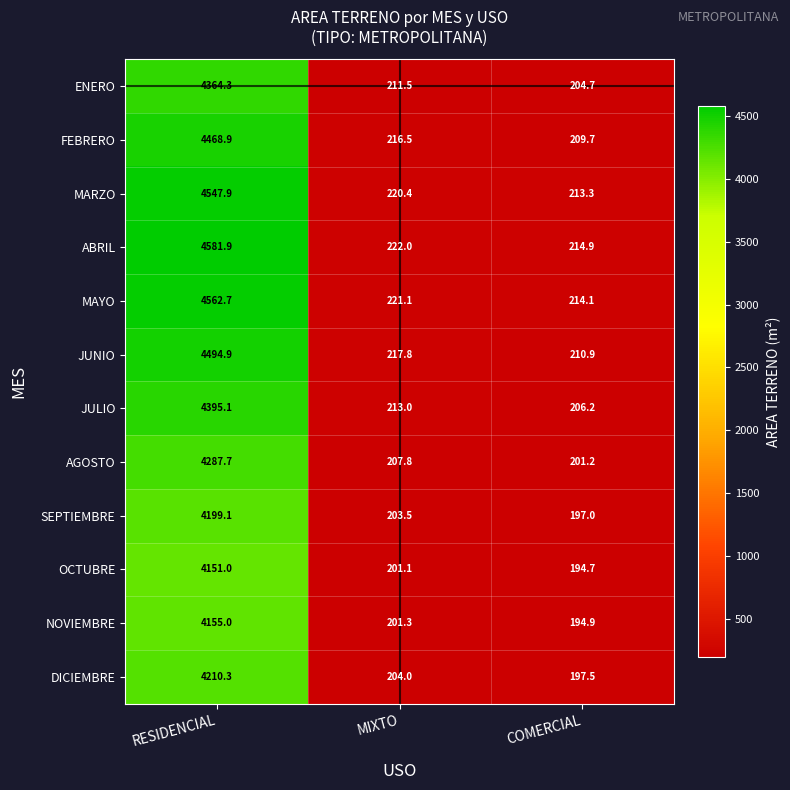

Is it true that FEBRERO equals 358.6 at MIXTO?

False